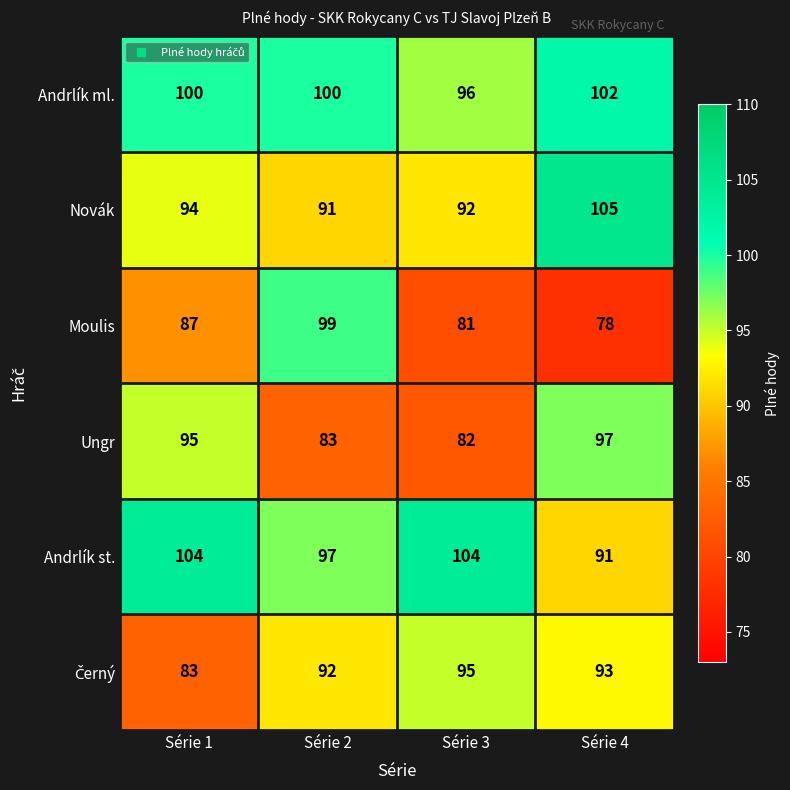

The value of Andrlík st. at Série 4 is 23. True or false?

False